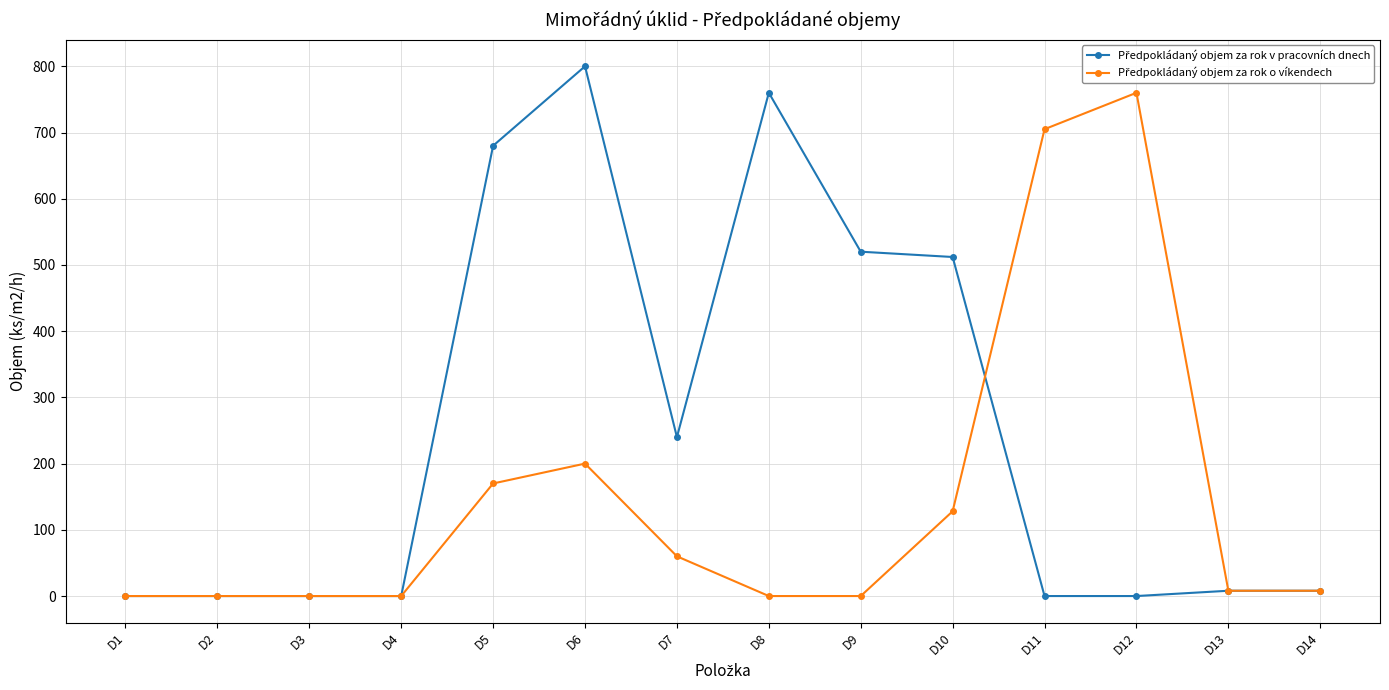

At how many categories does at least one series exceed 109?

8